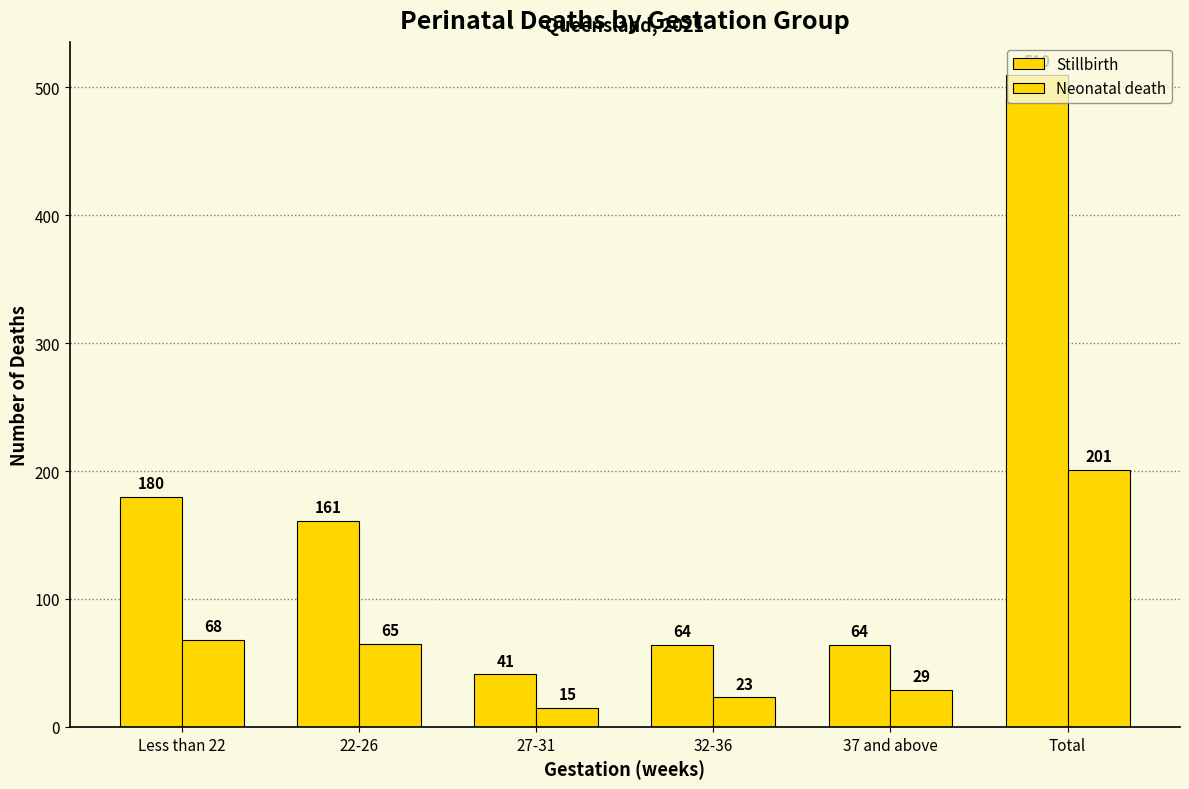

Which series has the largest total across all categories?

Stillbirth